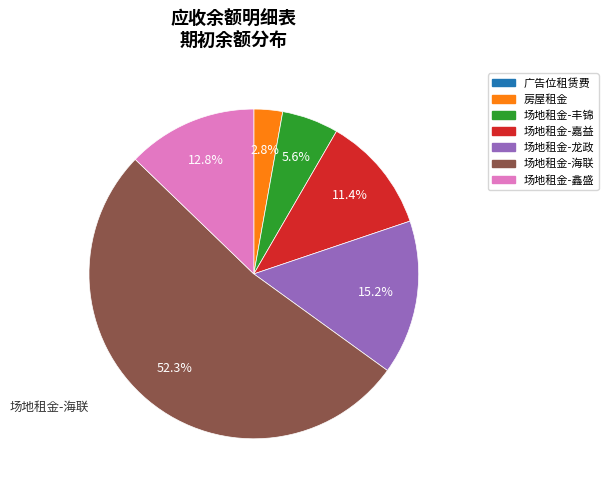

Is there any slice that represents more than half of the pie?

Yes